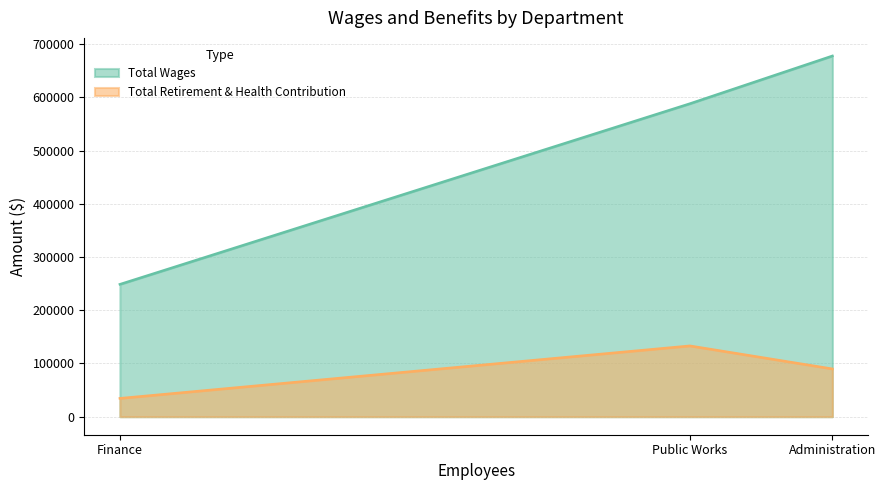

What is the minimum value shown in the chart?

34440